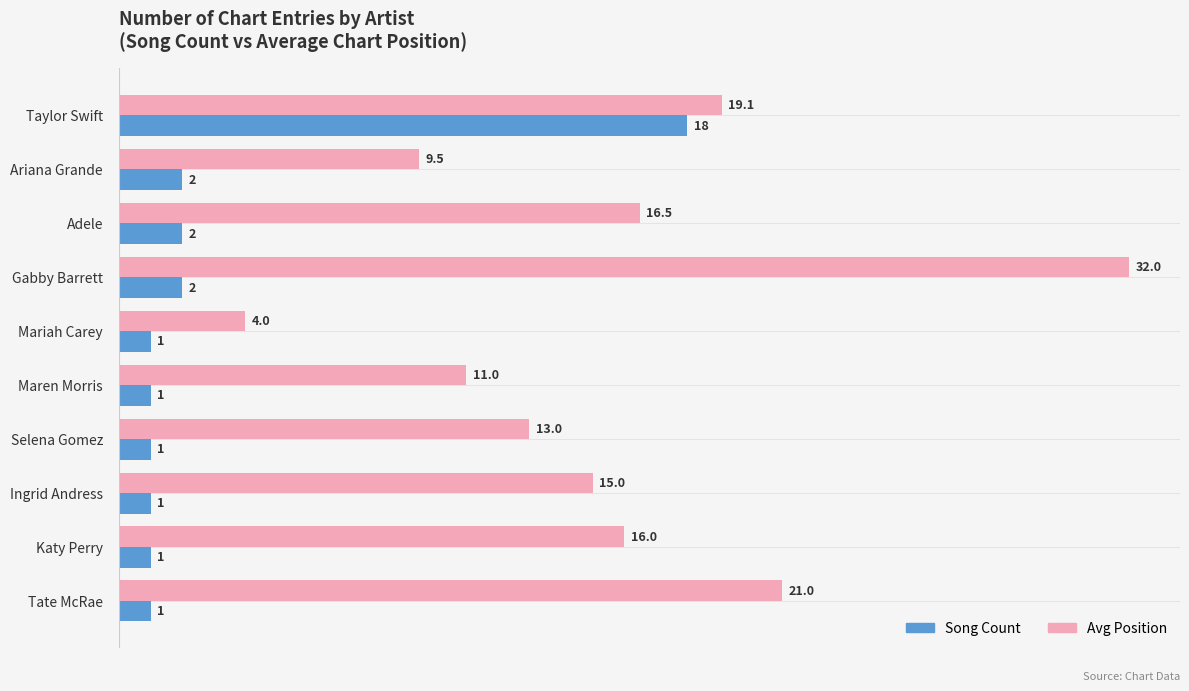

What is the average value of the Song Count series?

3.0